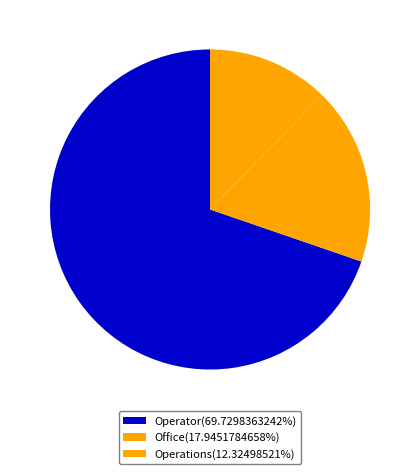

Which category has the smallest portion of the pie?

Operations